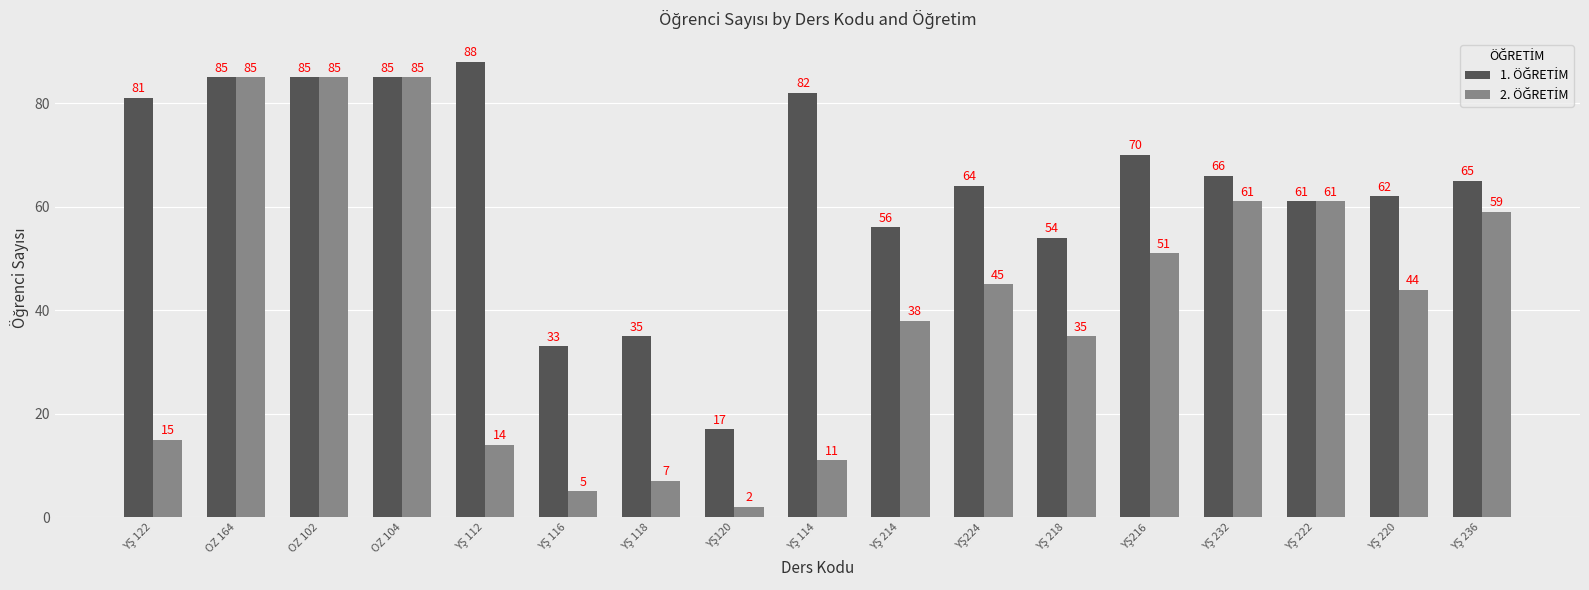

At how many categories does at least one series exceed 77?

6